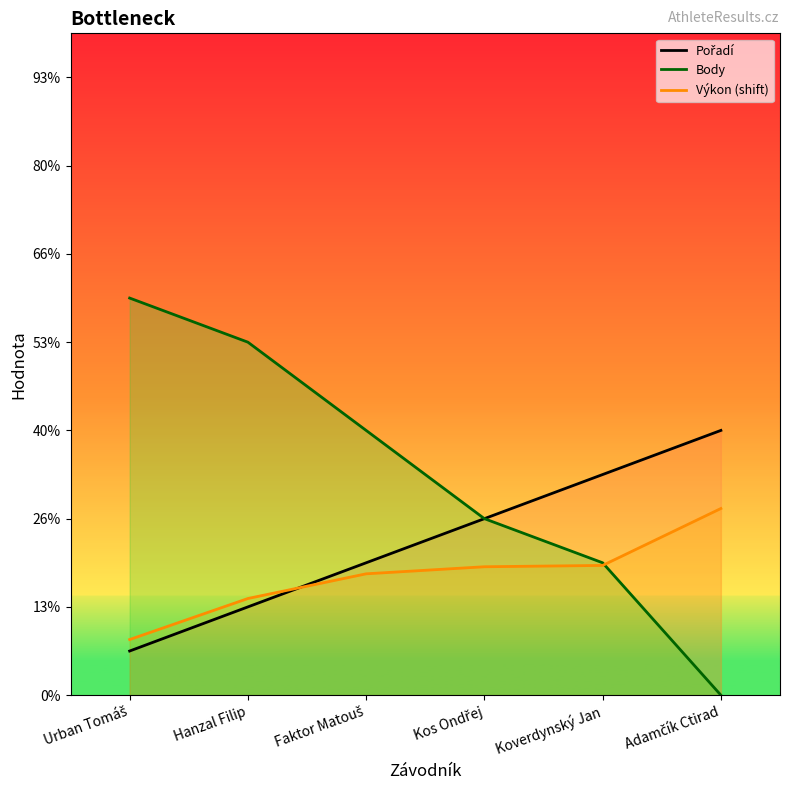

What is the difference between the second highest and second lowest values in the Pořadí series?

3.0